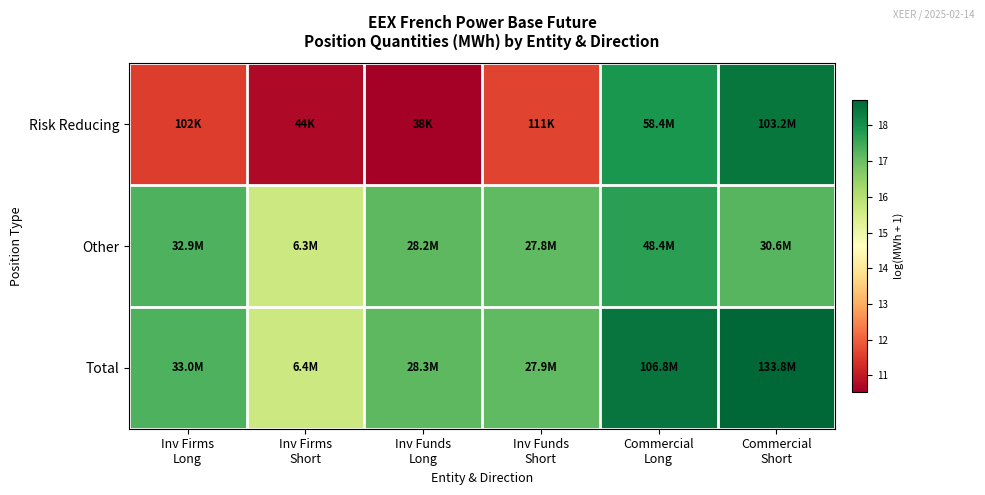

What is the minimum value shown in the chart?

10.5